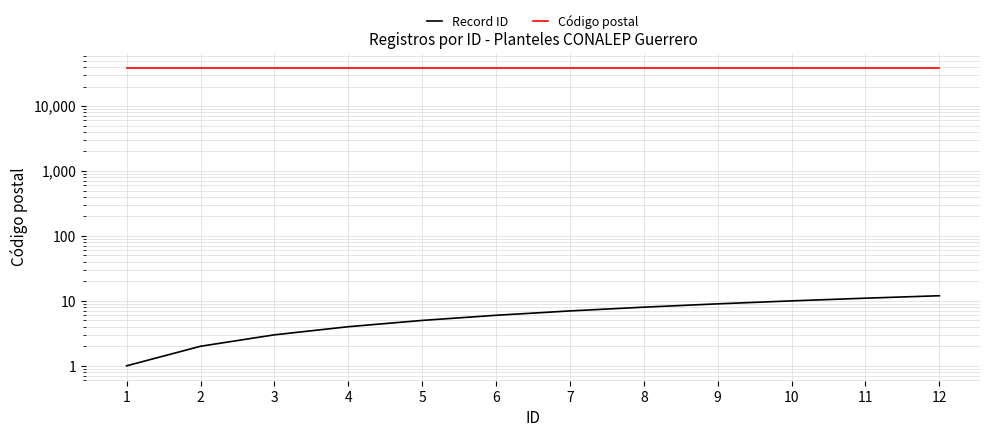

Is the value of Código postal at 1 greater than the value of Record ID at 6?

Yes